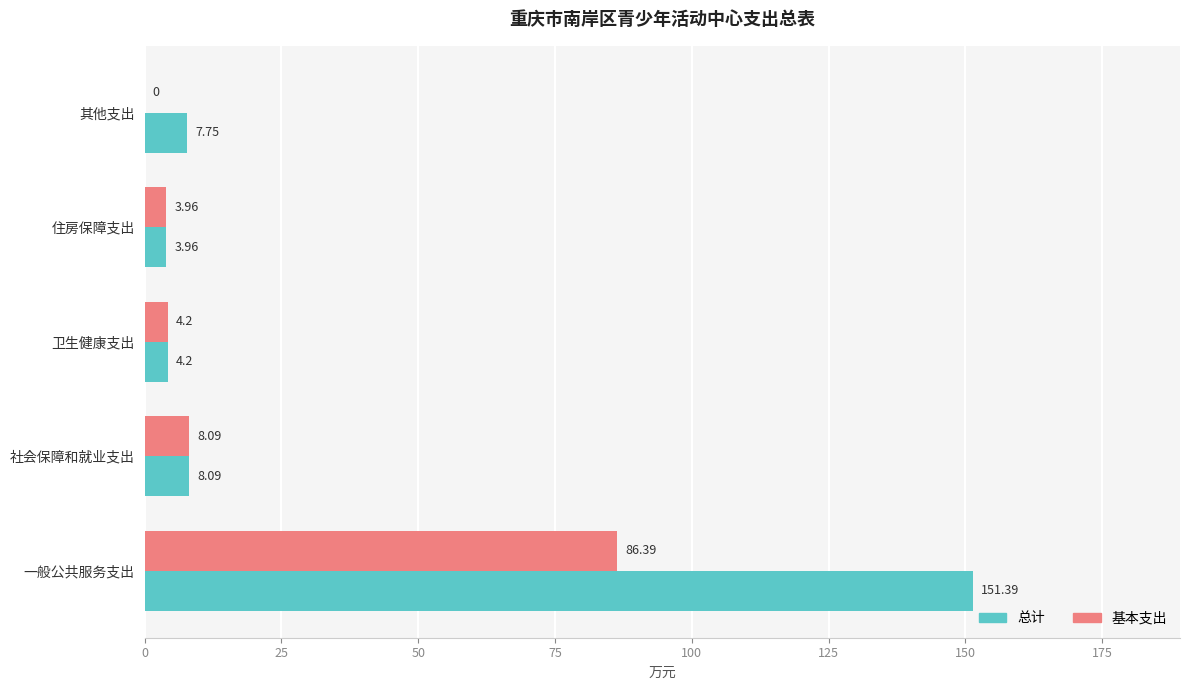

Between 住房保障支出 and 其他支出, which series saw the biggest shift?

基本支出